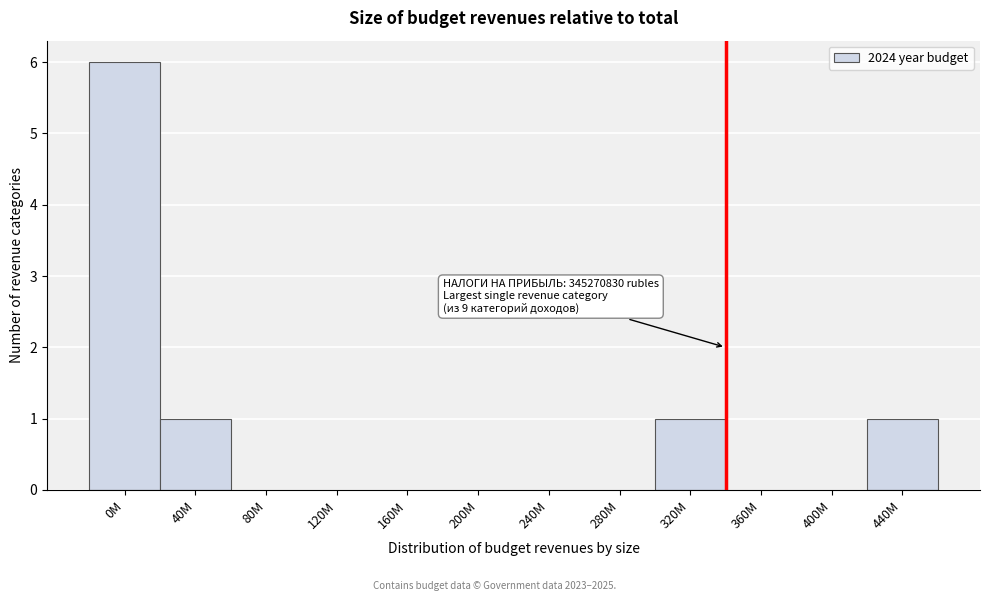

Reading right to left, transcribe all the data shown in this chart.

440M=1	400M=0	360M=0	320M=1	280M=0	240M=0	200M=0	160M=0	120M=0	80M=0	40M=1	0M=6